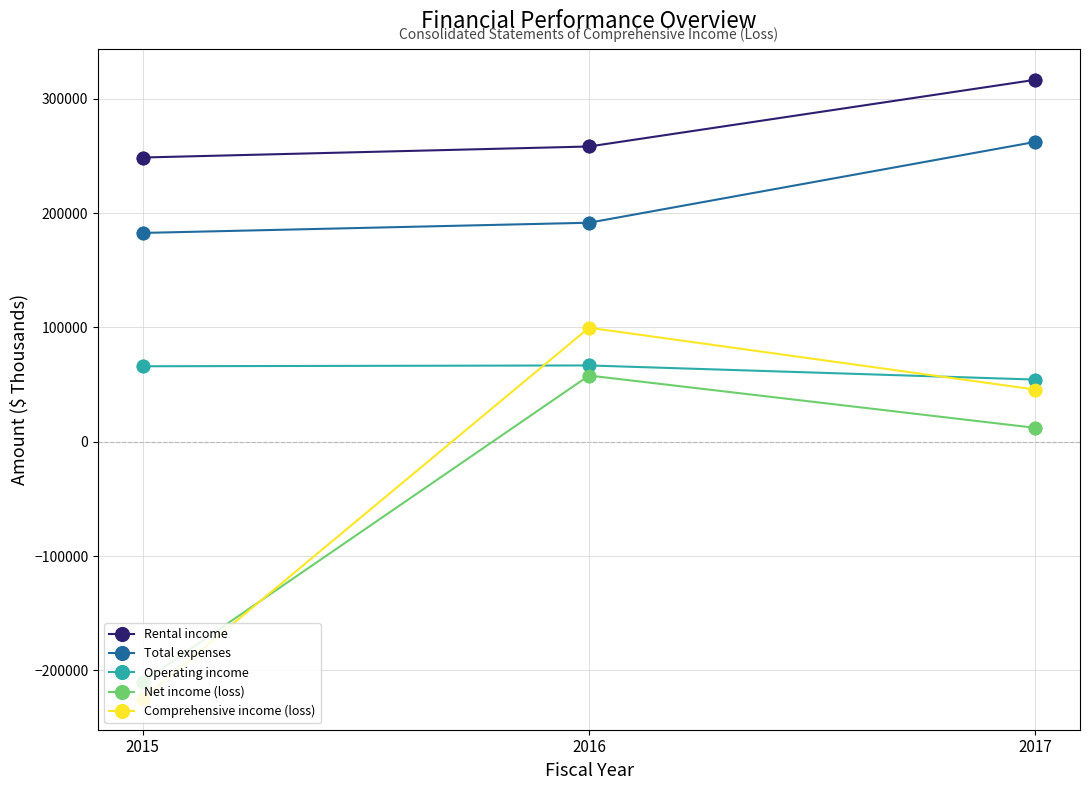

What is the difference between the highest and lowest values at 2015?

473414